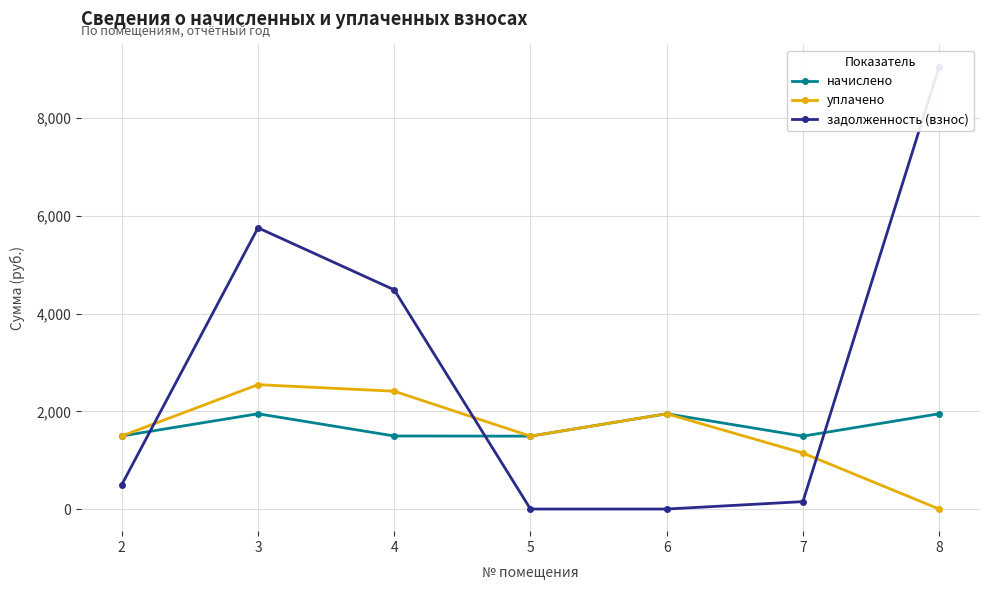

Rank the series by their maximum value, from highest to lowest.

задолженность (взнос), уплачено, начислено